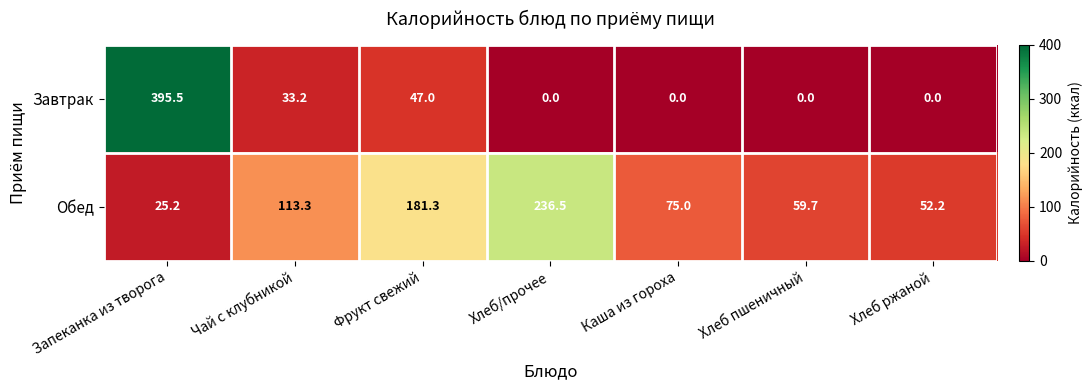

What is the difference between the highest and lowest values at Хлеб ржаной?

52.2